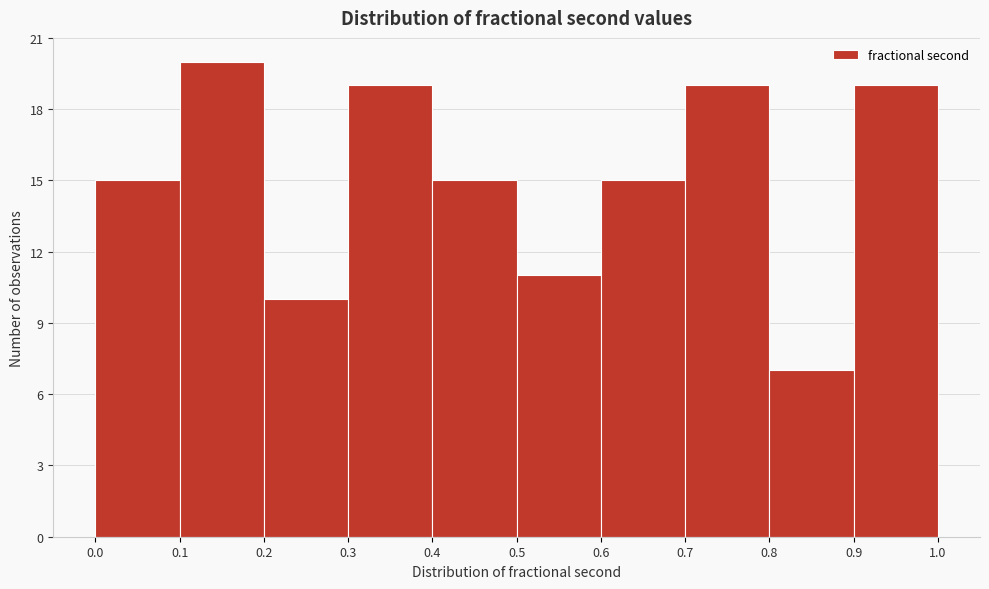

Reading left to right, list every bar in this chart as the range it spans on the x-axis followed by its height. The values are not printed on the chart, so give them approximately, as read against the axis.

0.0 to 0.1: 15
0.1 to 0.2: 20
0.2 to 0.3: 10
0.3 to 0.4: 19
0.4 to 0.5: 15
0.5 to 0.6: 11
0.6 to 0.7: 15
0.7 to 0.8: 19
0.8 to 0.9: 7
0.9 to 1.0: 19